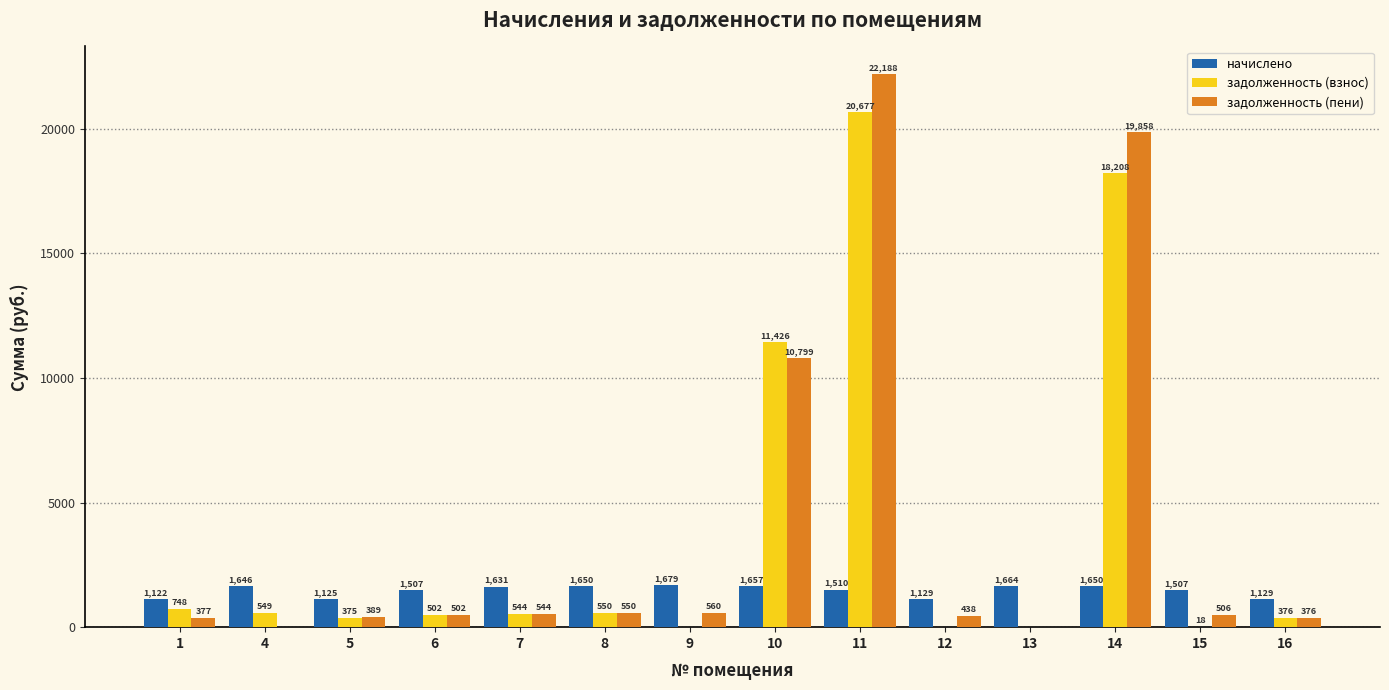

What is the spread (max minus min) of values at 14?

18207.9